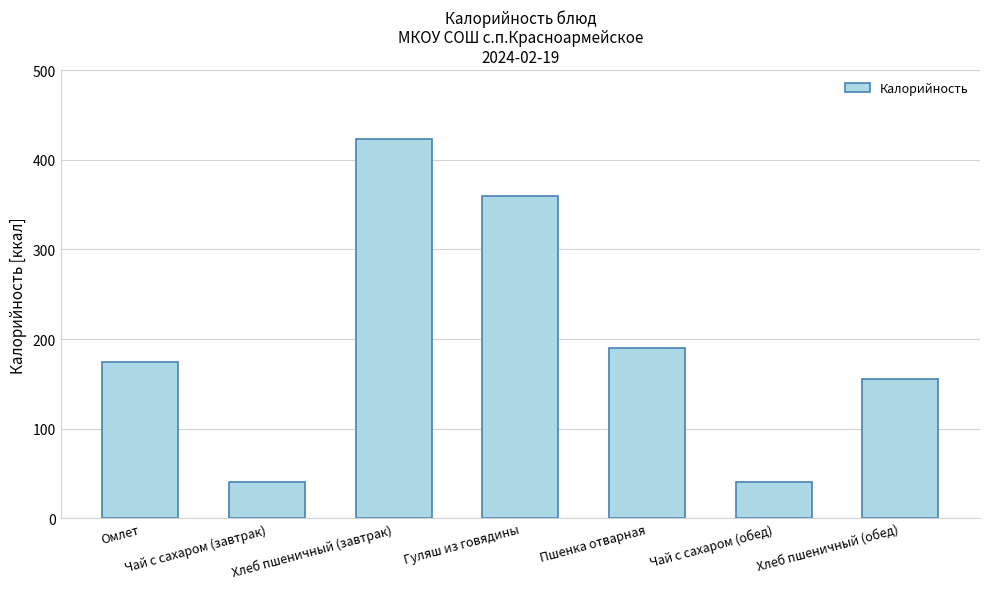

What is the difference between the maximum and minimum values?

383.4